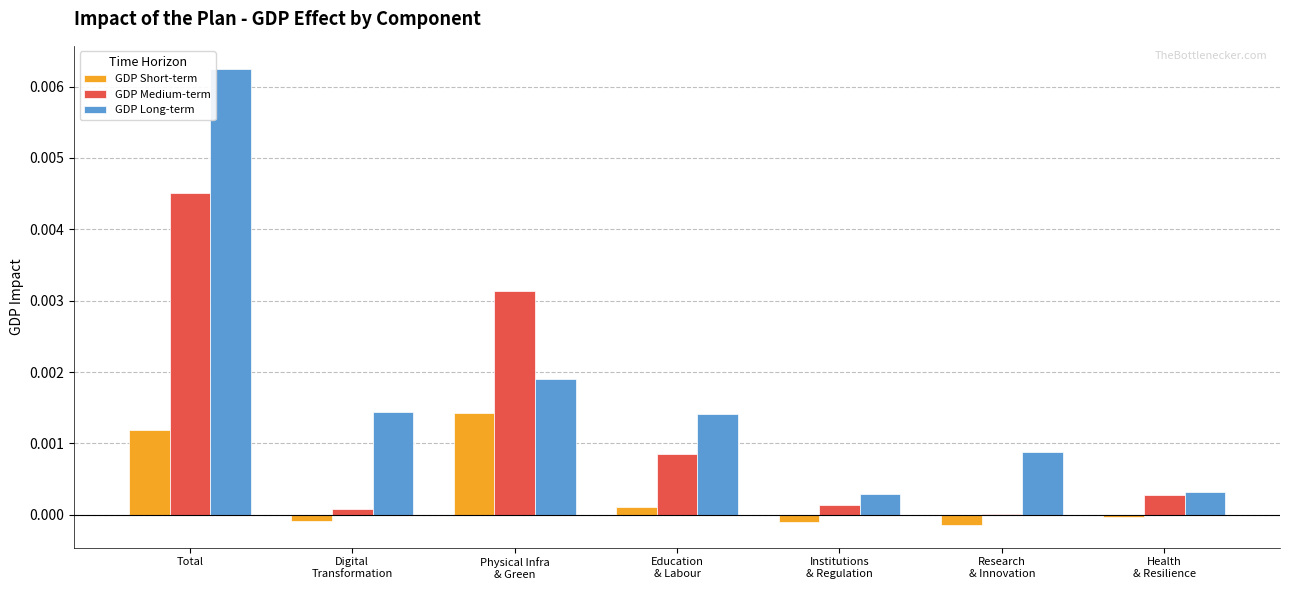

Which category has the highest value across all series?

Total